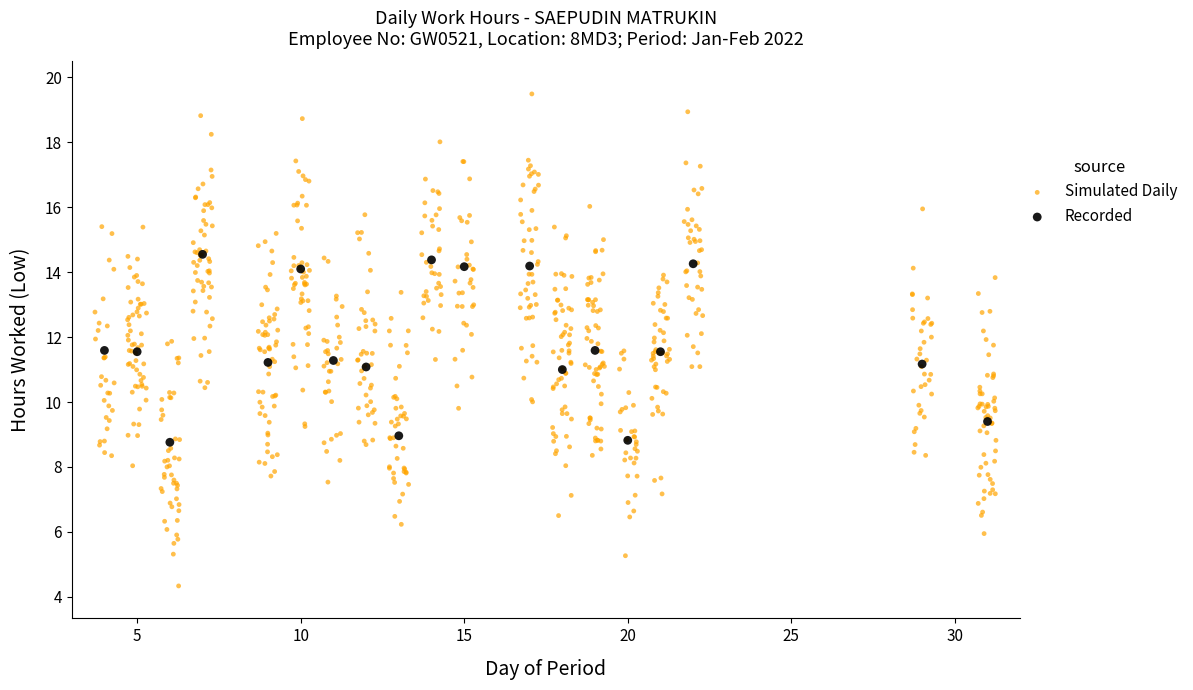

Which series contains the lowest Y value?

Simulated Daily